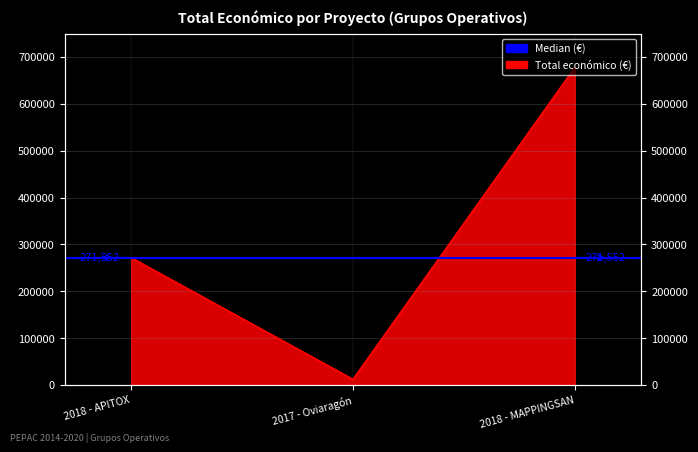

How many data points are less than 271552?

1